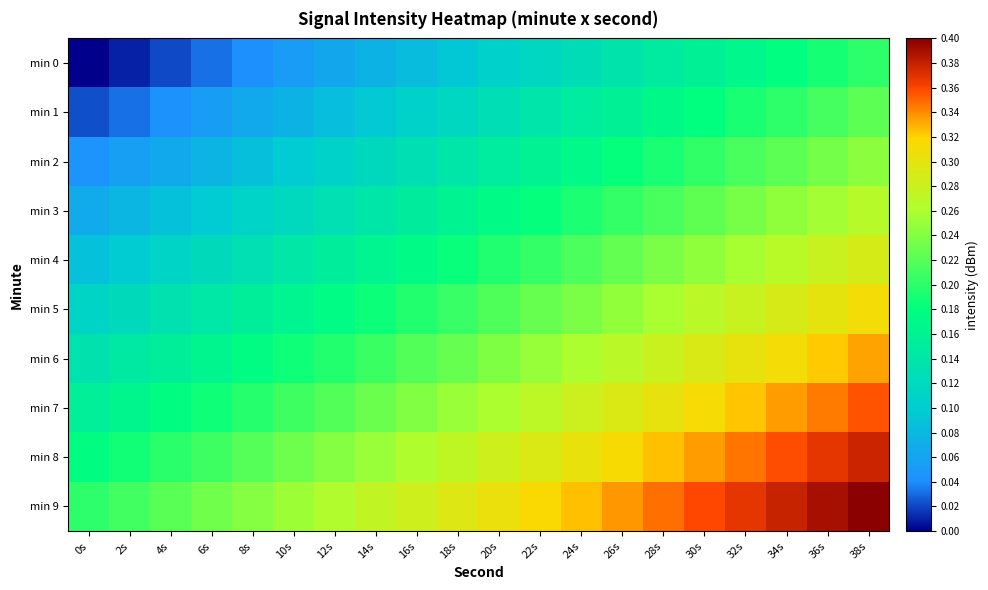

What is the greatest value displayed?

0.4